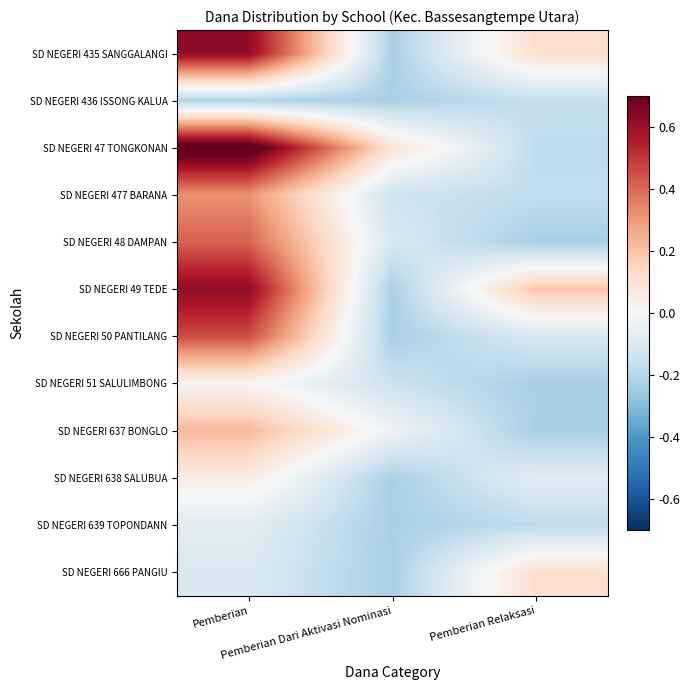

Reading left to right, what are all the values shown in this chart?

SD NEGERI 435 SANGGALANGI: Pemberian=0.6	Pemberian Dari Aktivasi Nominasi=-0.2	Pemberian Relaksasi=0.1
SD NEGERI 436 ISSONG KALUA: Pemberian=-0.2	Pemberian Dari Aktivasi Nominasi=-0.2	Pemberian Relaksasi=-0.2
SD NEGERI 47 TONGKONAN: Pemberian=0.8	Pemberian Dari Aktivasi Nominasi=0.1	Pemberian Relaksasi=-0.2
SD NEGERI 477 BARANA: Pemberian=0.3	Pemberian Dari Aktivasi Nominasi=-0.1	Pemberian Relaksasi=-0.2
SD NEGERI 48 DAMPAN: Pemberian=0.4	Pemberian Dari Aktivasi Nominasi=-0.1	Pemberian Relaksasi=-0.2
SD NEGERI 49 TEDE: Pemberian=0.6	Pemberian Dari Aktivasi Nominasi=-0.2	Pemberian Relaksasi=0.2
SD NEGERI 50 PANTILANG: Pemberian=0.5	Pemberian Dari Aktivasi Nominasi=-0.2	Pemberian Relaksasi=-0.1
SD NEGERI 51 SALULIMBONG: Pemberian=0.0	Pemberian Dari Aktivasi Nominasi=-0.1	Pemberian Relaksasi=-0.2
SD NEGERI 637 BONGLO: Pemberian=0.2	Pemberian Dari Aktivasi Nominasi=-0.0	Pemberian Relaksasi=-0.2
SD NEGERI 638 SALUBUA: Pemberian=0.1	Pemberian Dari Aktivasi Nominasi=-0.2	Pemberian Relaksasi=-0.1
SD NEGERI 639 TOPONDANN: Pemberian=-0.1	Pemberian Dari Aktivasi Nominasi=-0.2	Pemberian Relaksasi=-0.2
SD NEGERI 666 PANGIU: Pemberian=-0.1	Pemberian Dari Aktivasi Nominasi=-0.2	Pemberian Relaksasi=0.1